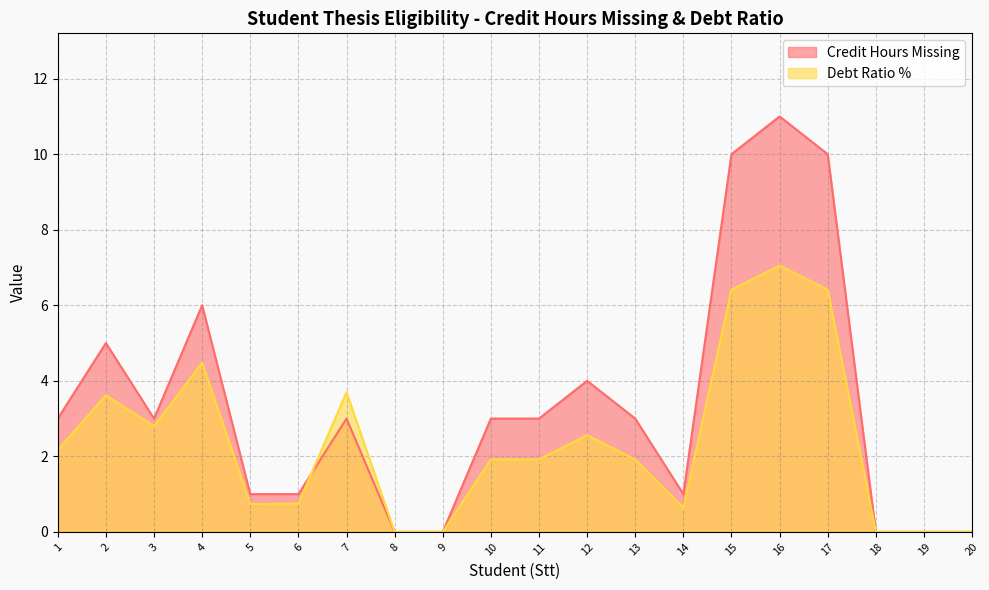

The value of Credit Hours Missing at 3 is 3.0. True or false?

True